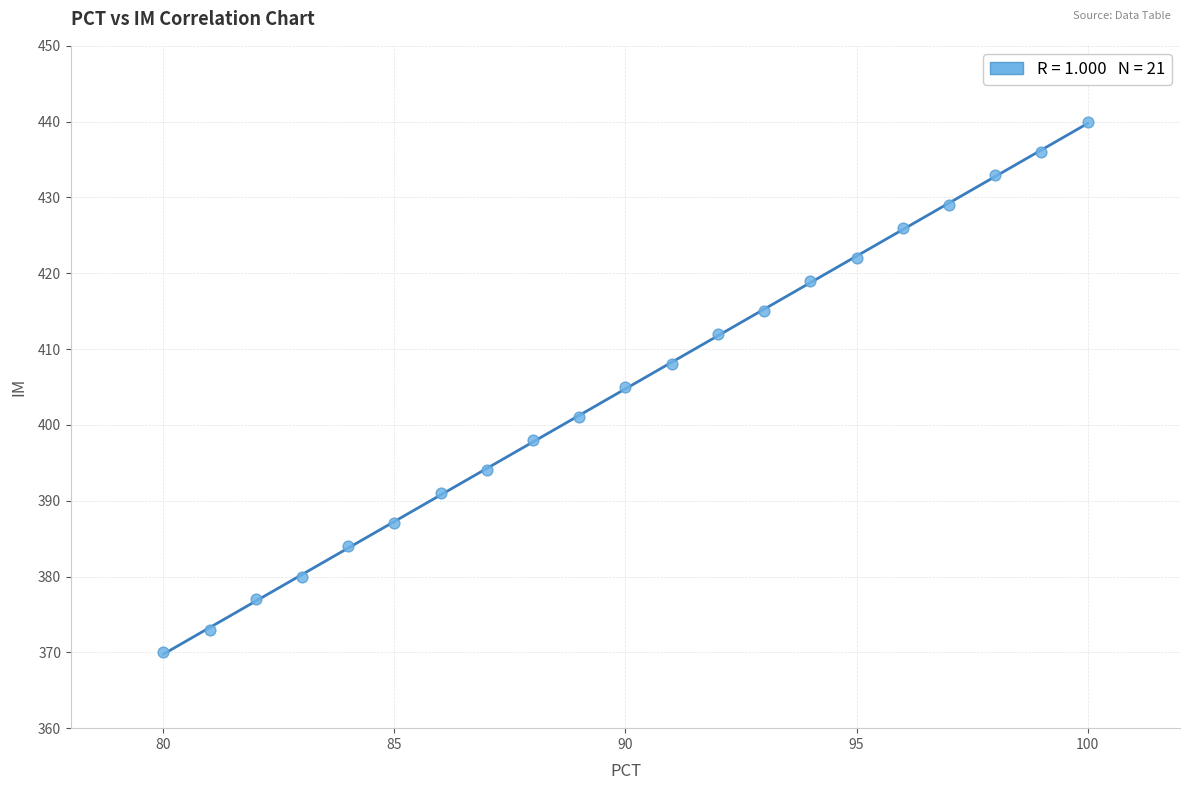

What is the range of X values (max minus min)?

20